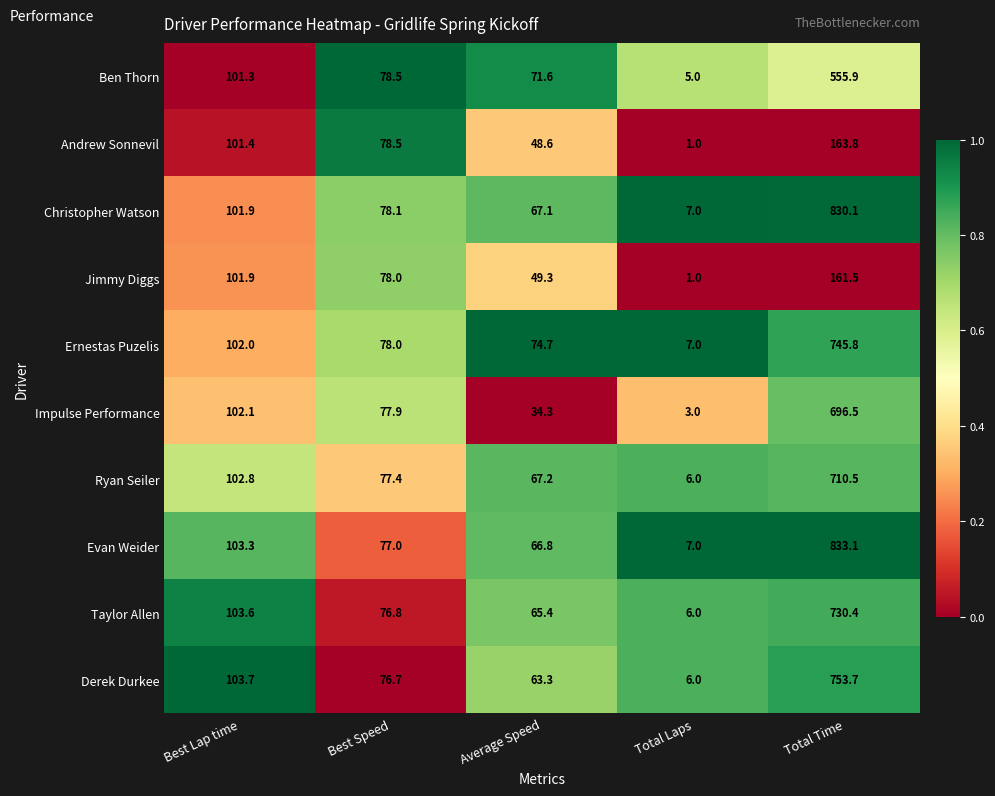

At which category is the sum across all series the highest?

Total Time